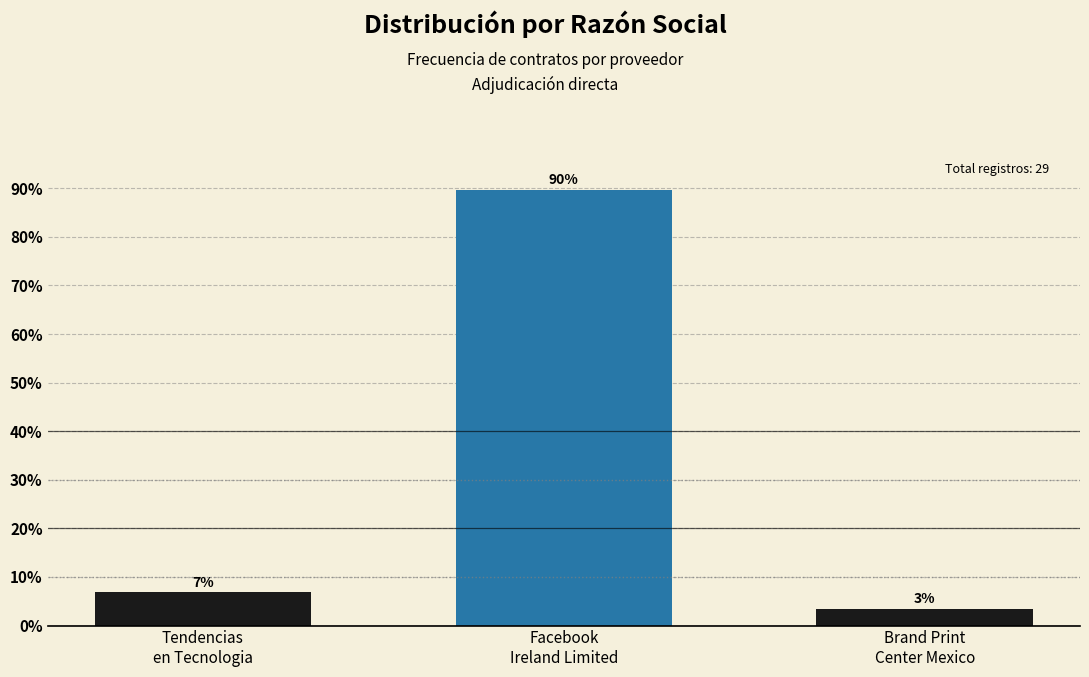

How many bars are there in total?

3